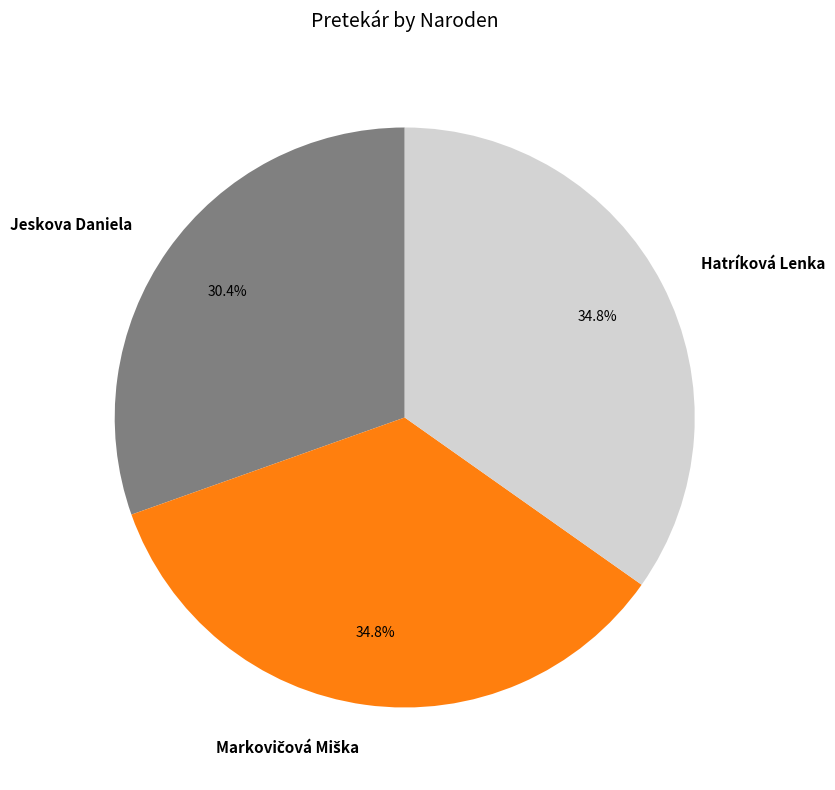

What is the smallest slice in the pie chart?

Jeskova Daniela